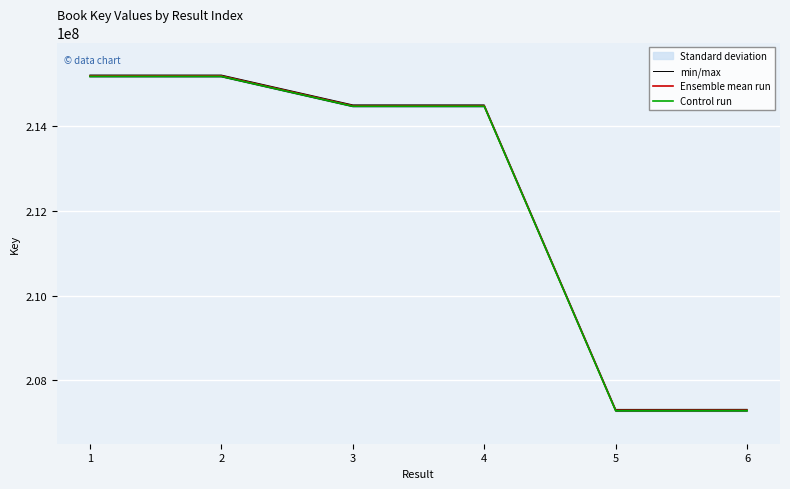

Reading right to left, list all the values displayed in this chart.

min/max: 207275504.4	207274270.5	214462608.6	214462855.6	215167179.1	215167790.1
Ensemble mean run: 207296234.0	207295000.0	214484057.0	214484304.0	215188698.0	215189309.0
Control run: 207285869.2	207284635.2	214473332.8	214473579.8	215177938.6	215178549.5